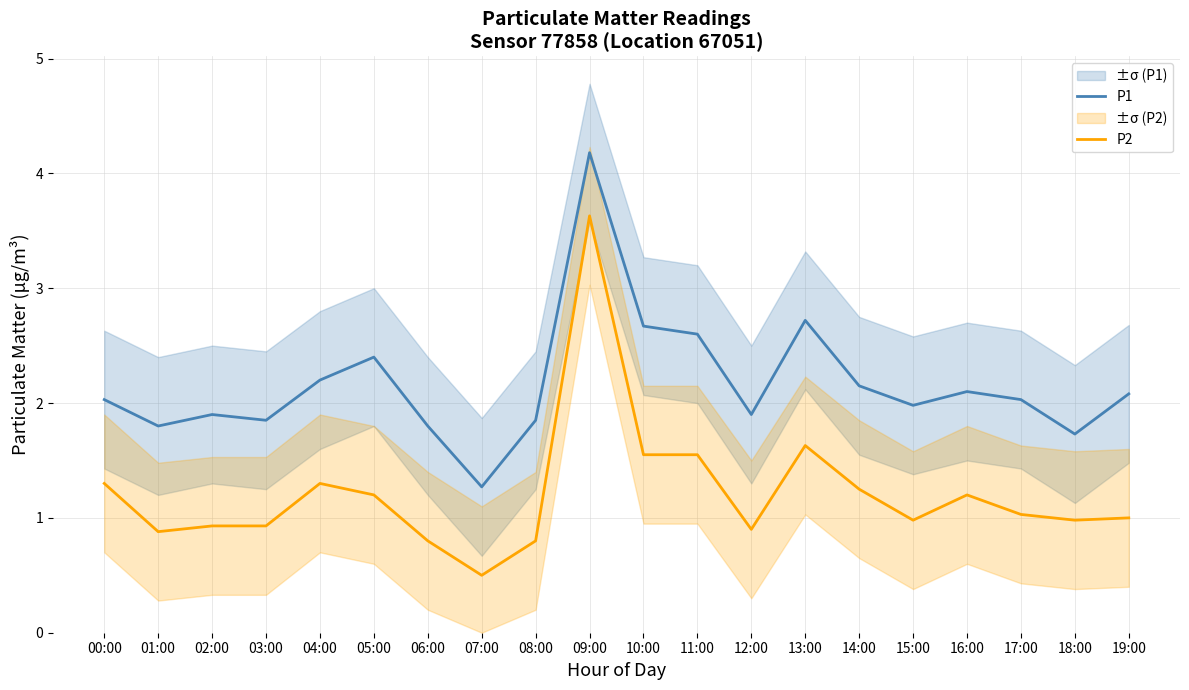

At how many categories does at least one series exceed 2?

11